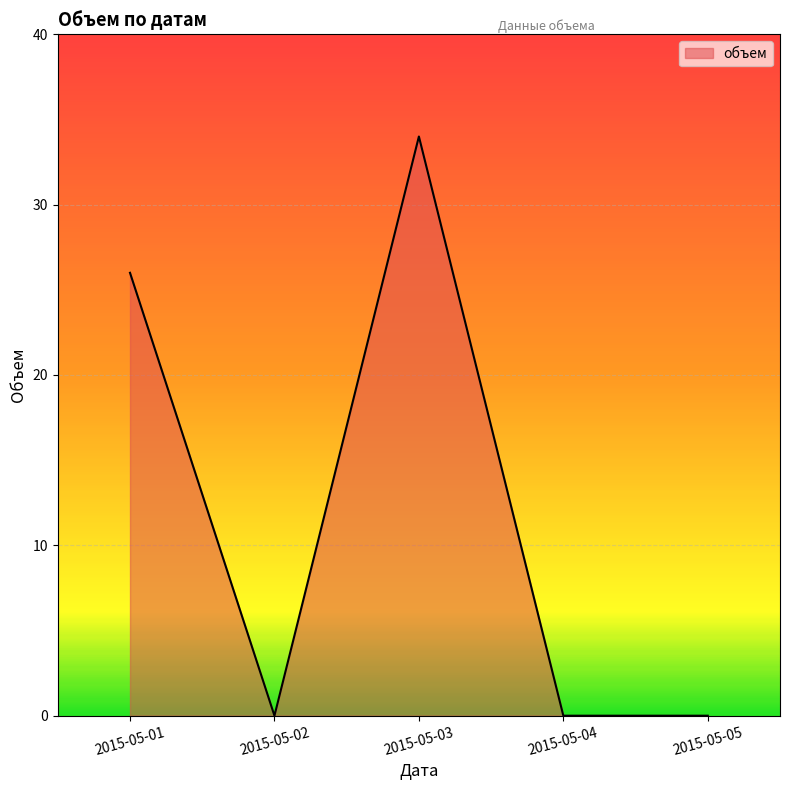

How many categories are shown in the chart?

5